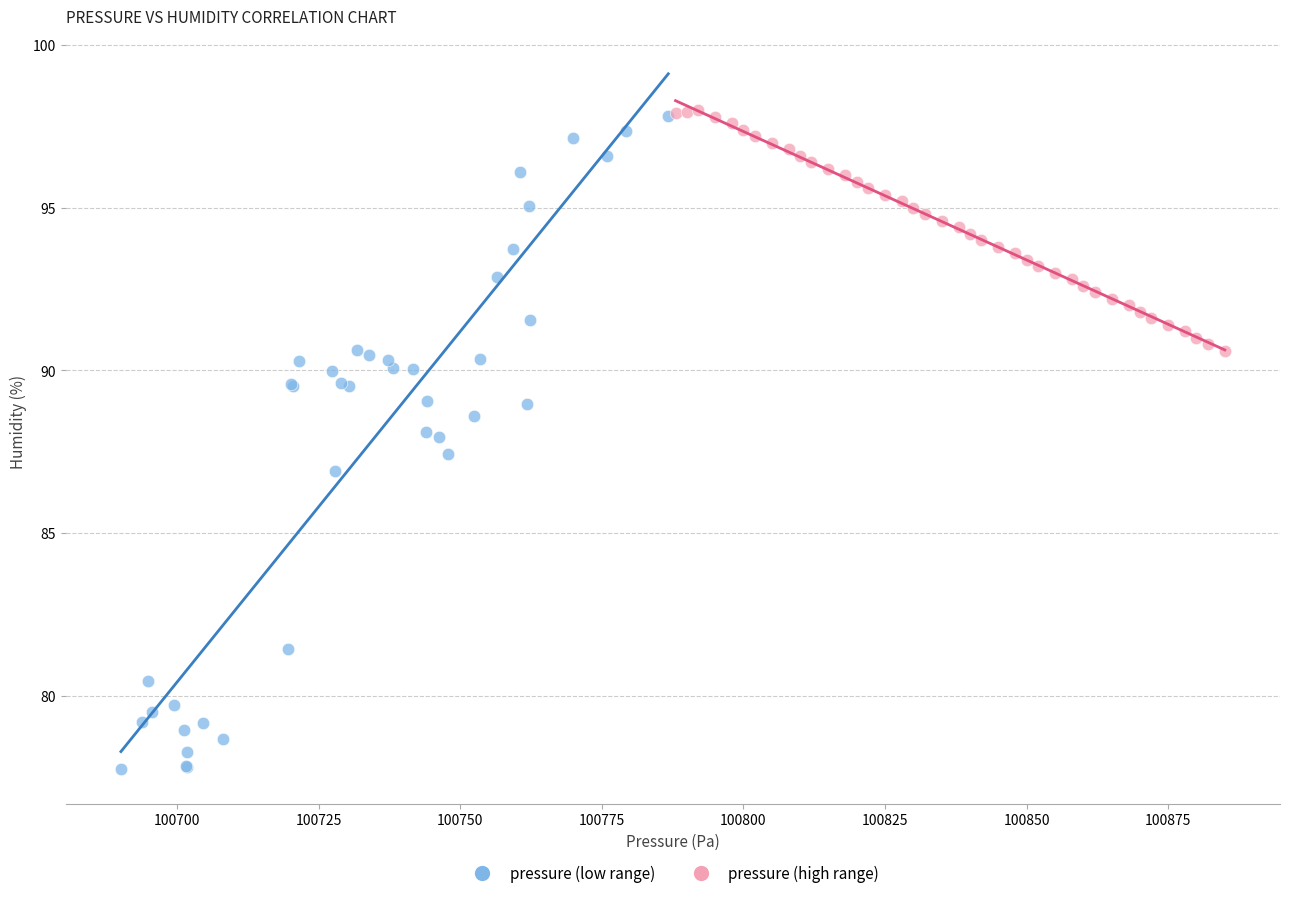

Which series contains the lowest Y value?

pressure (low range)